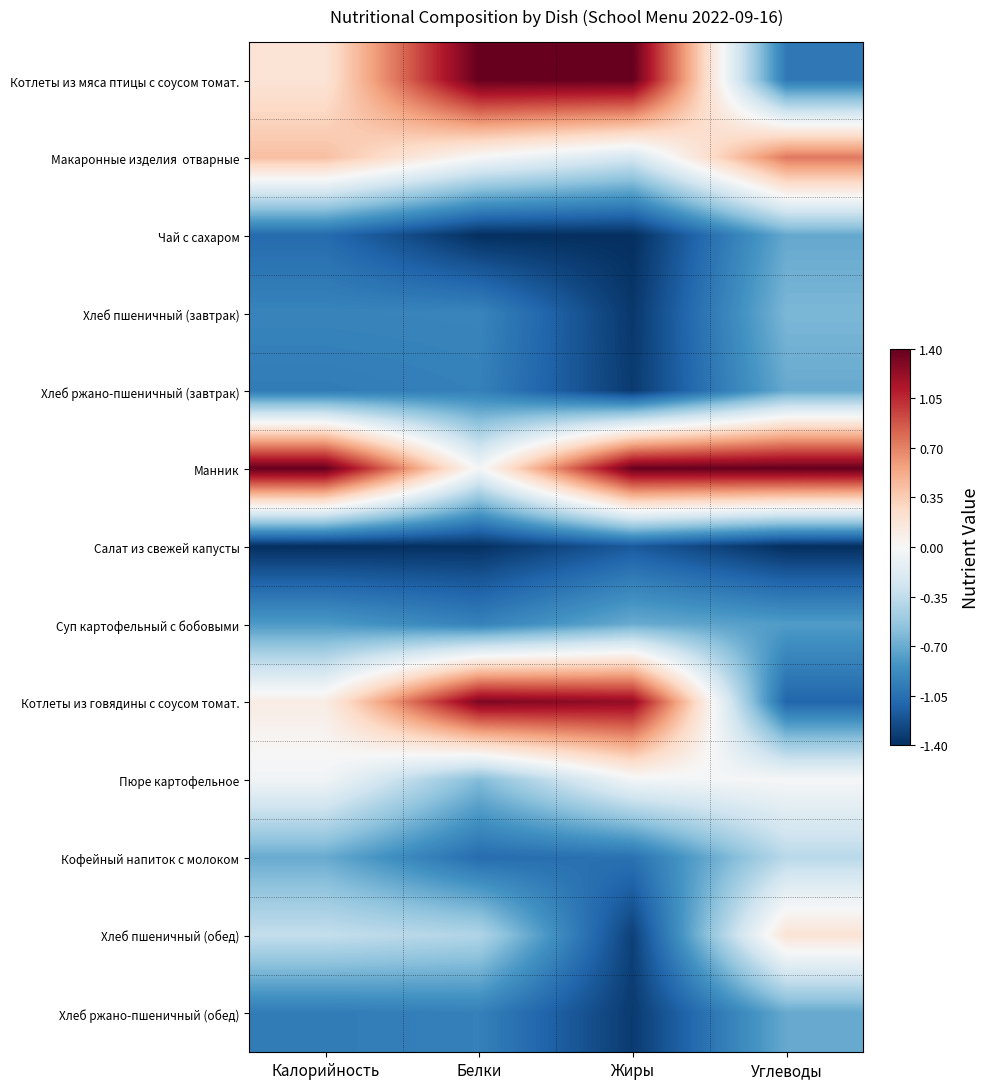

Which label corresponds to the largest value in the chart?

Белки